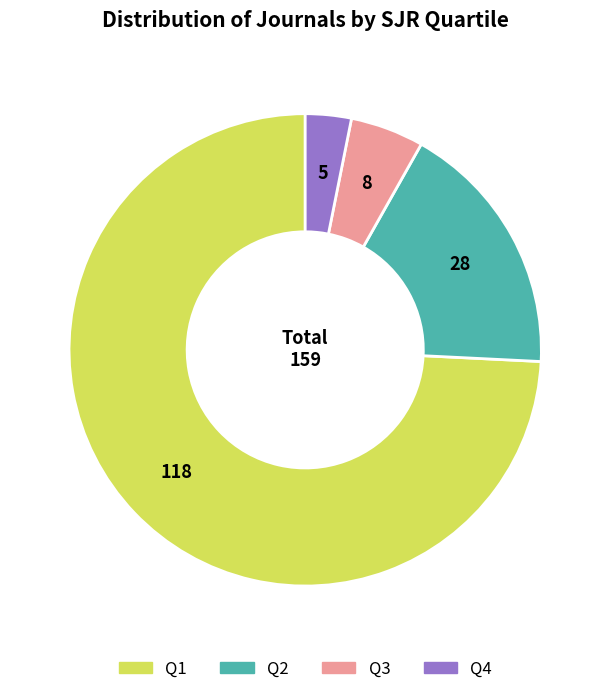

Is the sum of Q1 and Q4 greater than half?

Yes